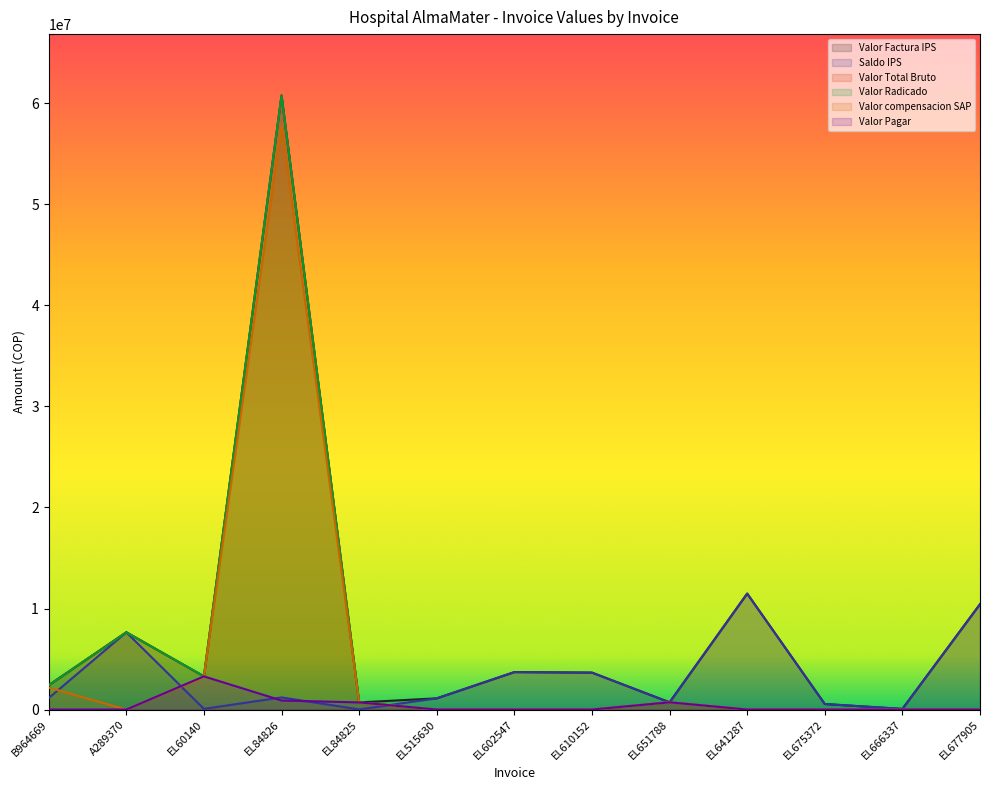

What are all the series names shown in the legend?

Valor Factura IPS, Saldo IPS, Valor Total Bruto, Valor Radicado, Valor compensacion SAP, Valor Pagar